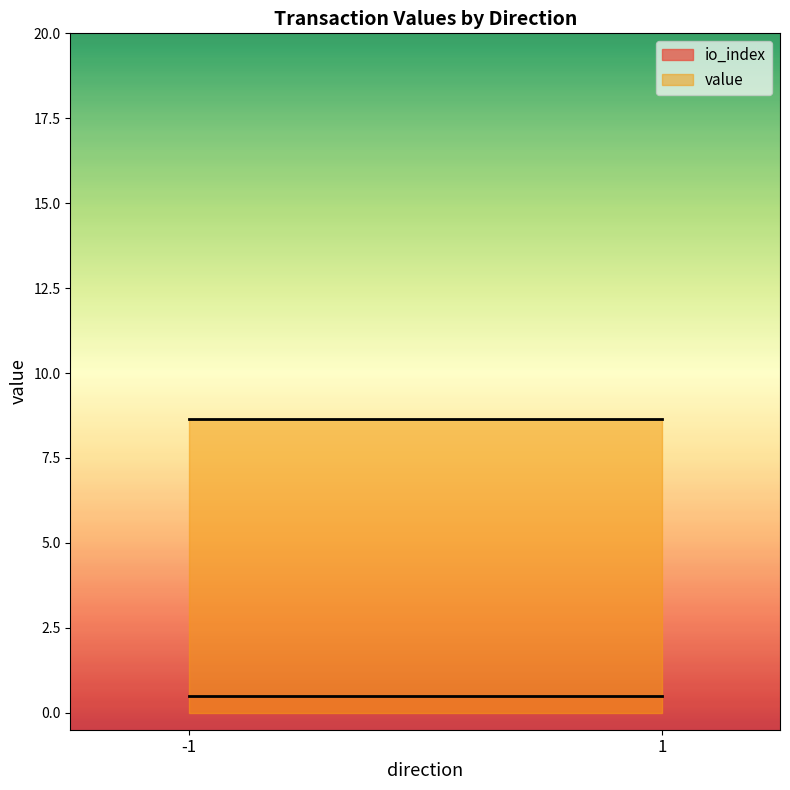

Which series has the widest spread of values?

value